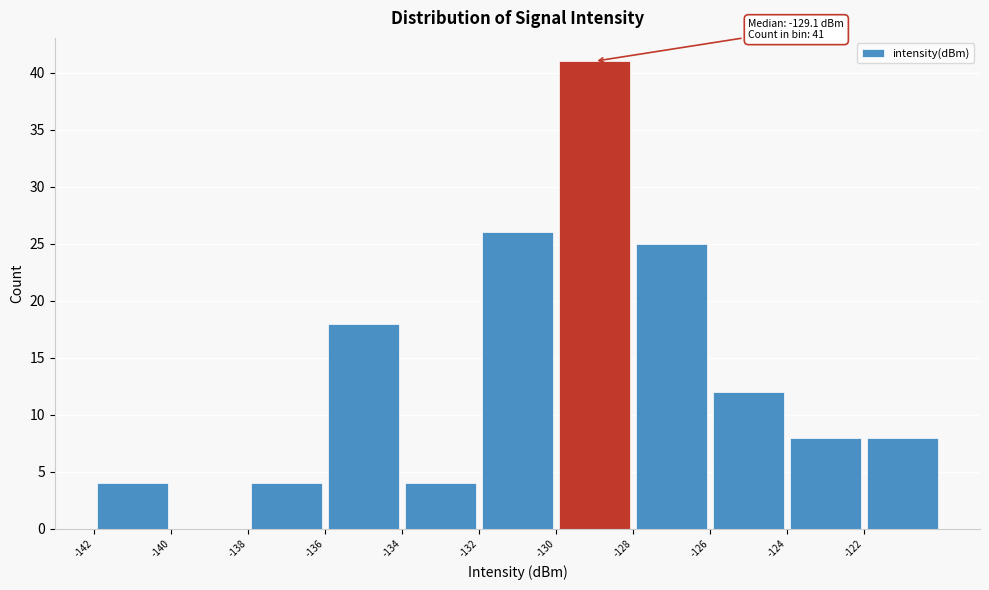

Which range on the x-axis has the tallest bar?

-130 to -128